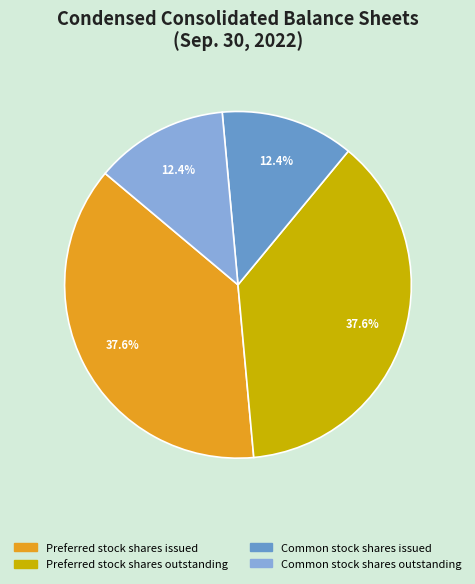

To the nearest percent, what is the average slice percentage?

25%